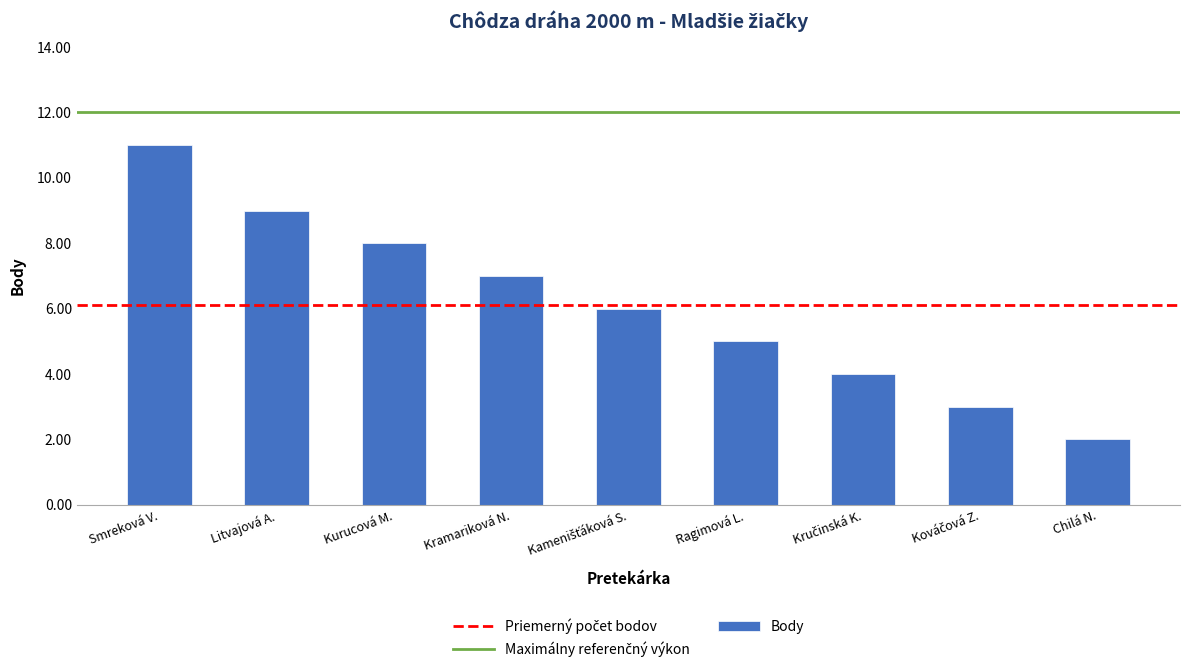

What is the label of the 4th bar from the left?

Kramariková N.